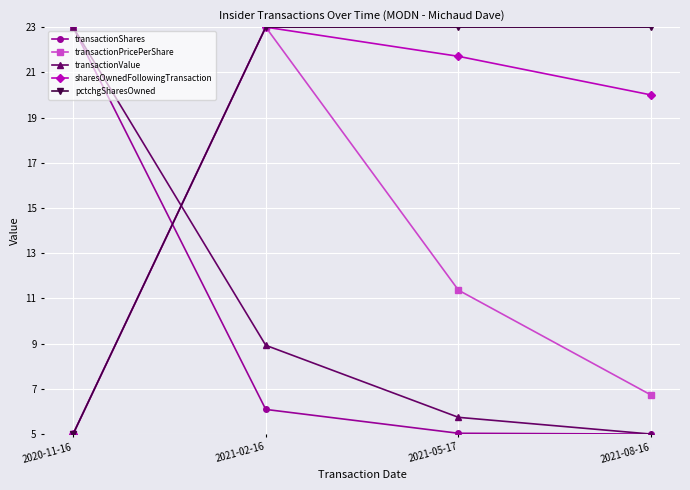

Reading left to right, transcribe all the data shown in this chart.

transactionShares: 2020-11-16=23.0	2021-02-16=6.1	2021-05-17=5.0	2021-08-16=5.0
transactionPricePerShare: 2020-11-16=5.0	2021-02-16=23.0	2021-05-17=11.4	2021-08-16=6.7
transactionValue: 2020-11-16=23.0	2021-02-16=8.9	2021-05-17=5.7	2021-08-16=5.0
sharesOwnedFollowingTransaction: 2020-11-16=5.0	2021-02-16=23.0	2021-05-17=21.7	2021-08-16=20.0
pctchgSharesOwned: 2020-11-16=5.0	2021-02-16=23.0	2021-05-17=23.0	2021-08-16=23.0